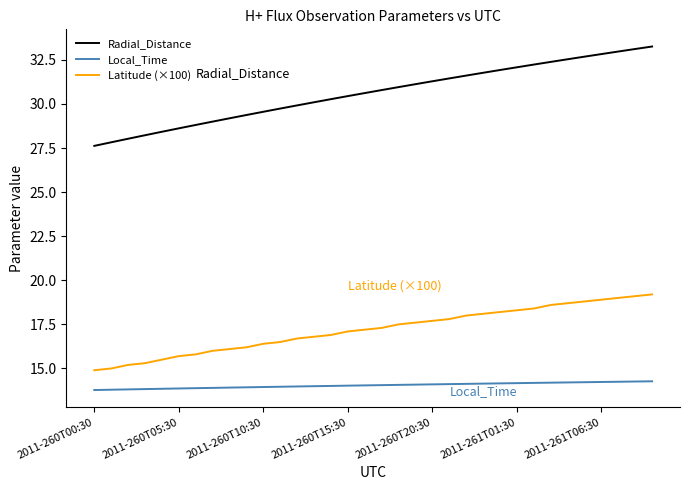

What is the highest value of the Local_Time series?

14.3